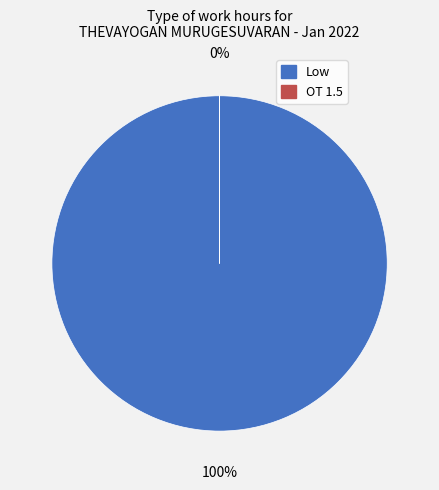

Does any single category account for the majority?

Yes